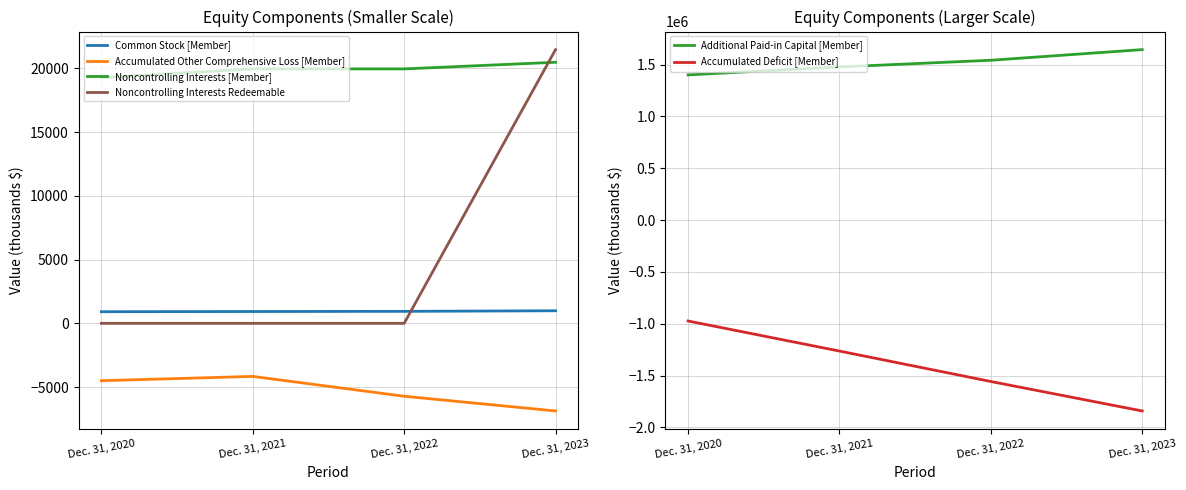

What is the difference between the highest and lowest values at Dec. 31, 2020?

2373785